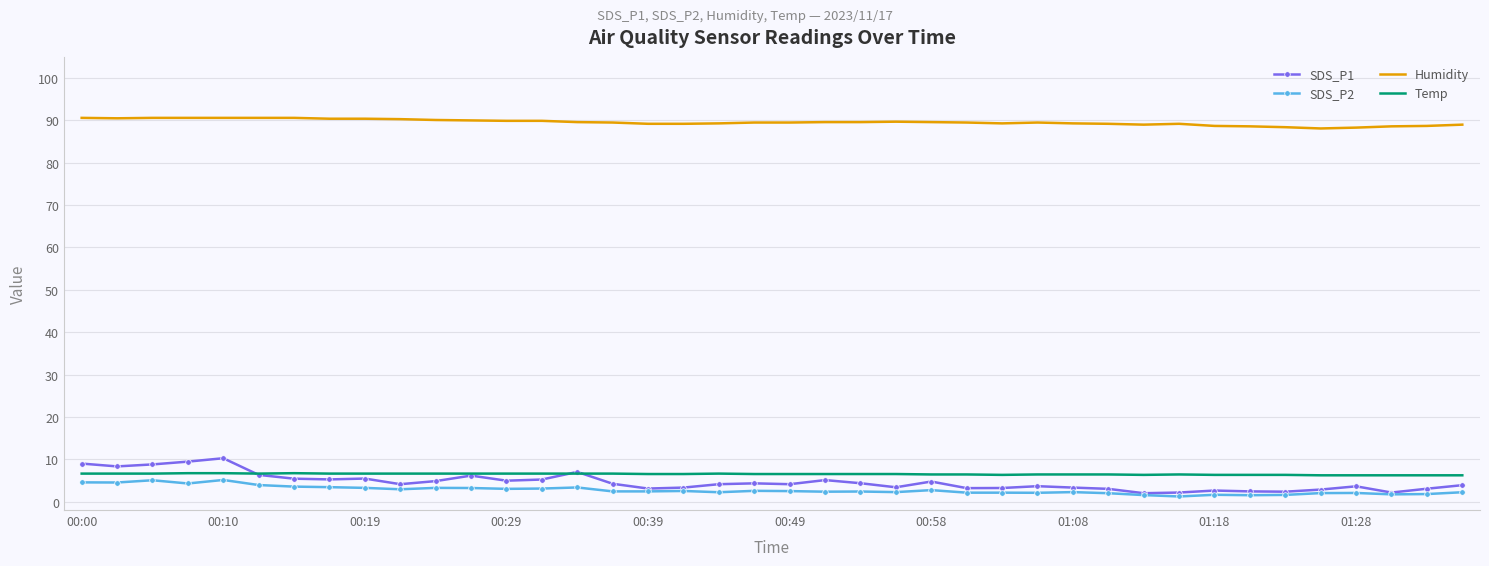

What is the sum of all SDS_P1 values?

184.0